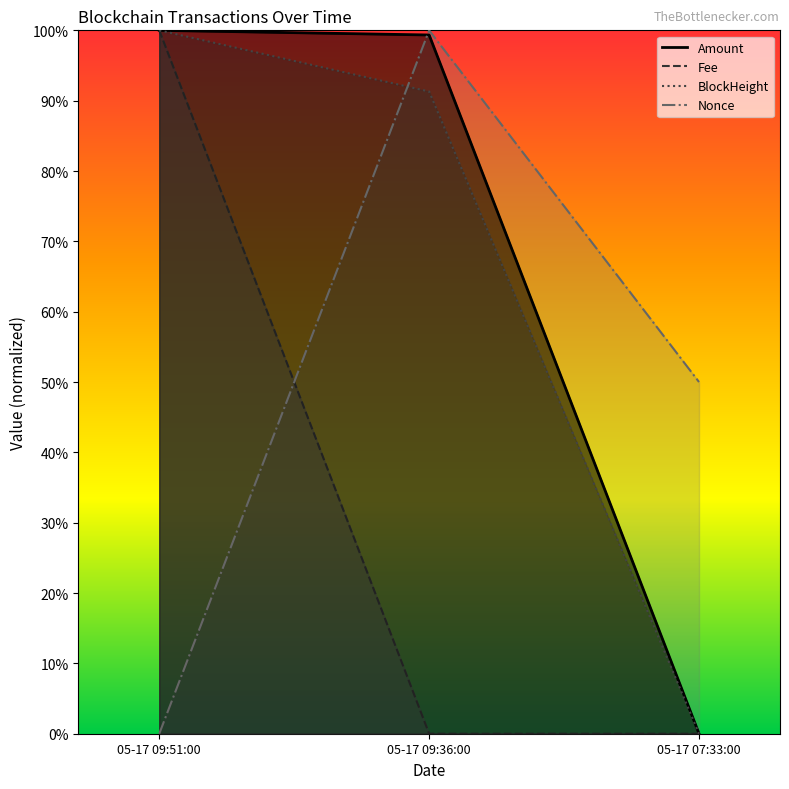

What is the approximate value of Amount at 05-17 09:36:00?

99.3